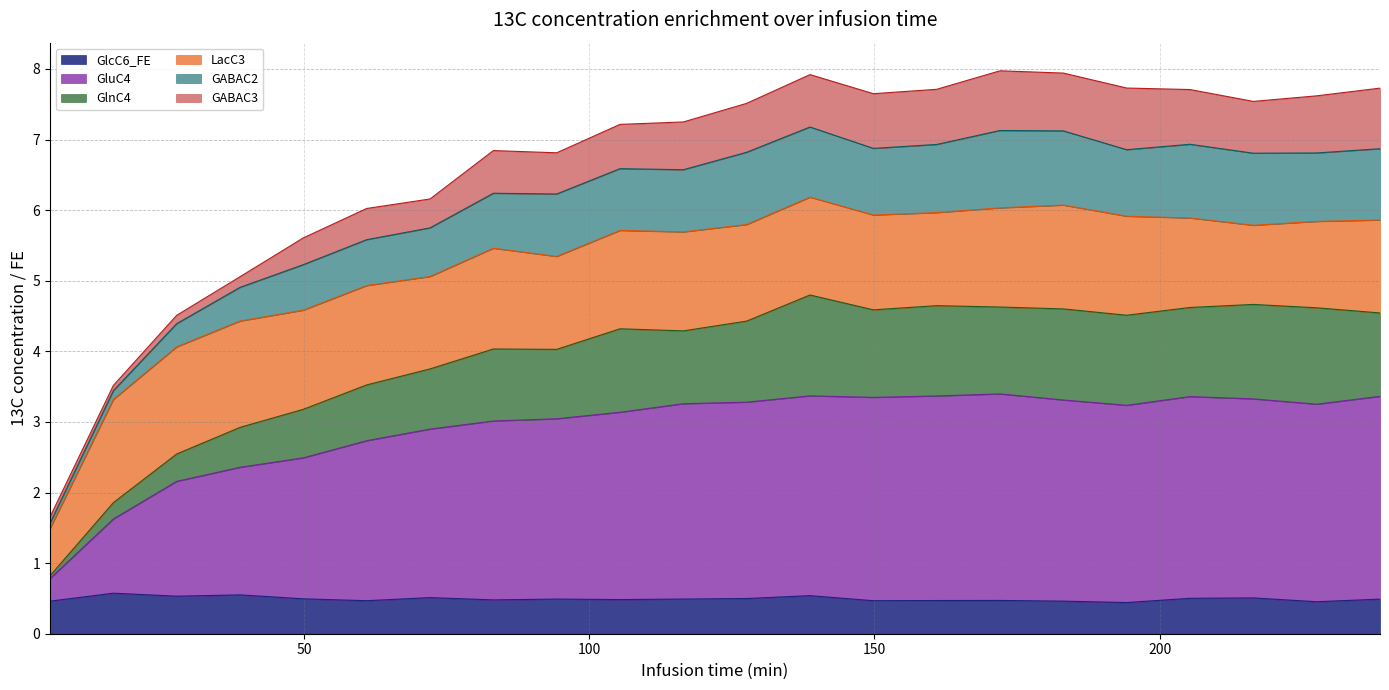

How many data points in GluC4 are above 3?

15